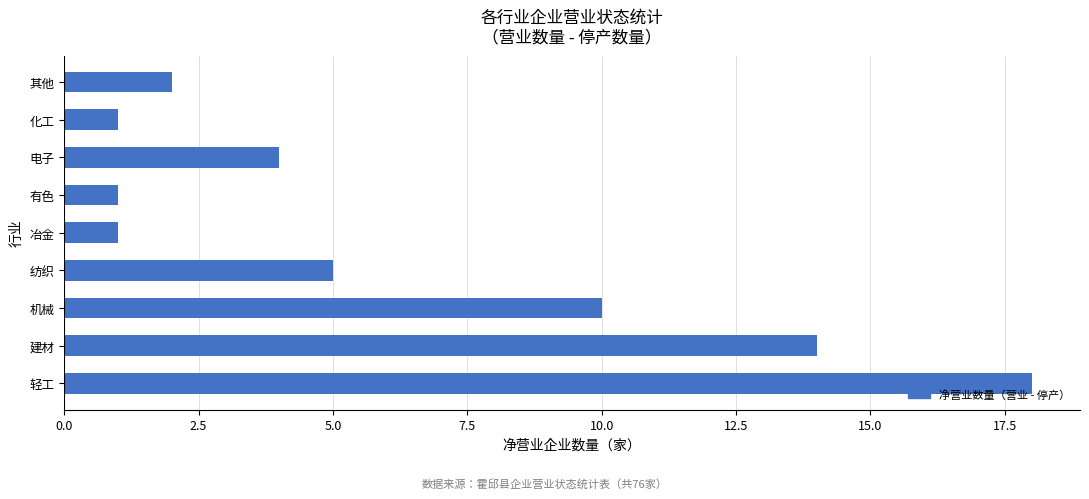

At which label is the value closest to 9?

机械